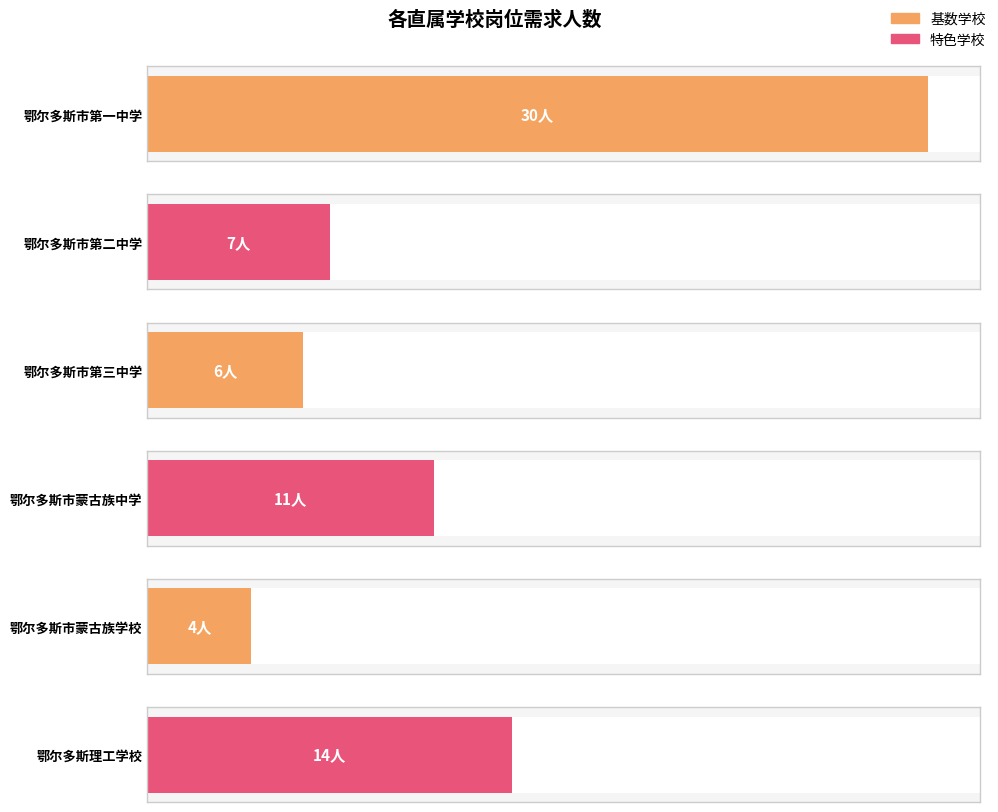

What value does the data have at 鄂尔多斯市第三中学, to the nearest 5?

5